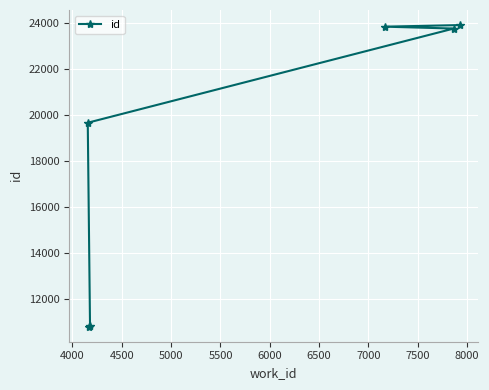

How many values are below 23778?

3